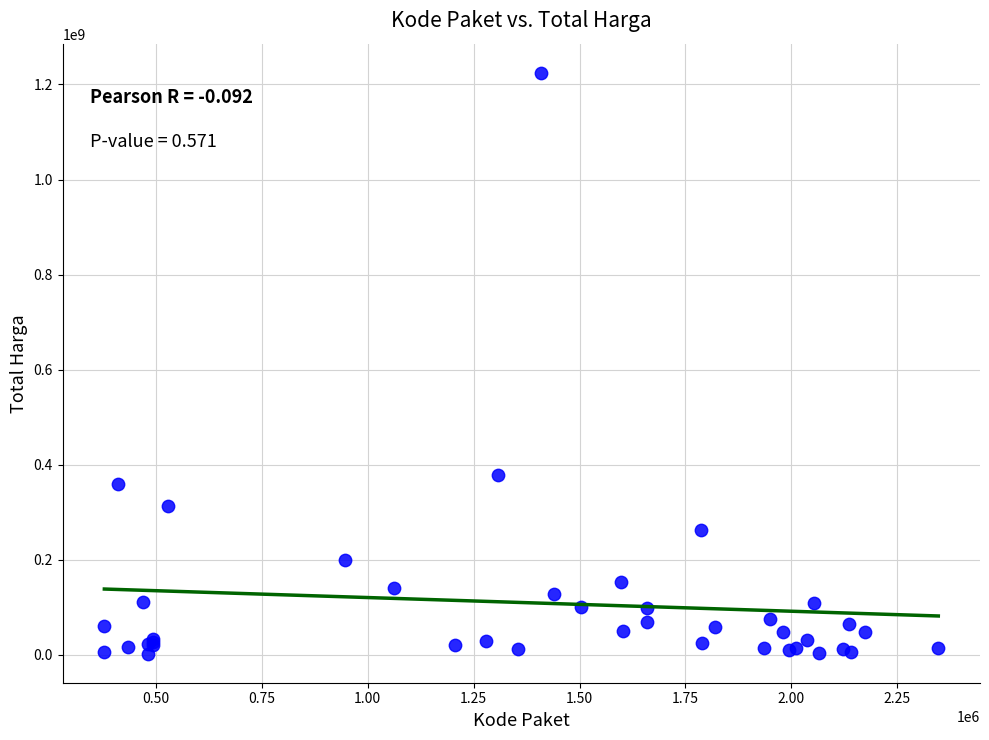

What Y value in the scatter plot is closest to 613538875?

379075000